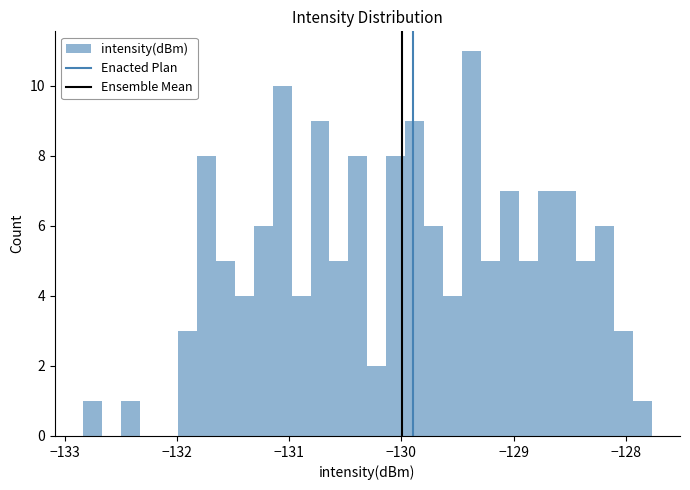

Read against the x-axis, roughly where is the centre of the tallest bar?

-129.4